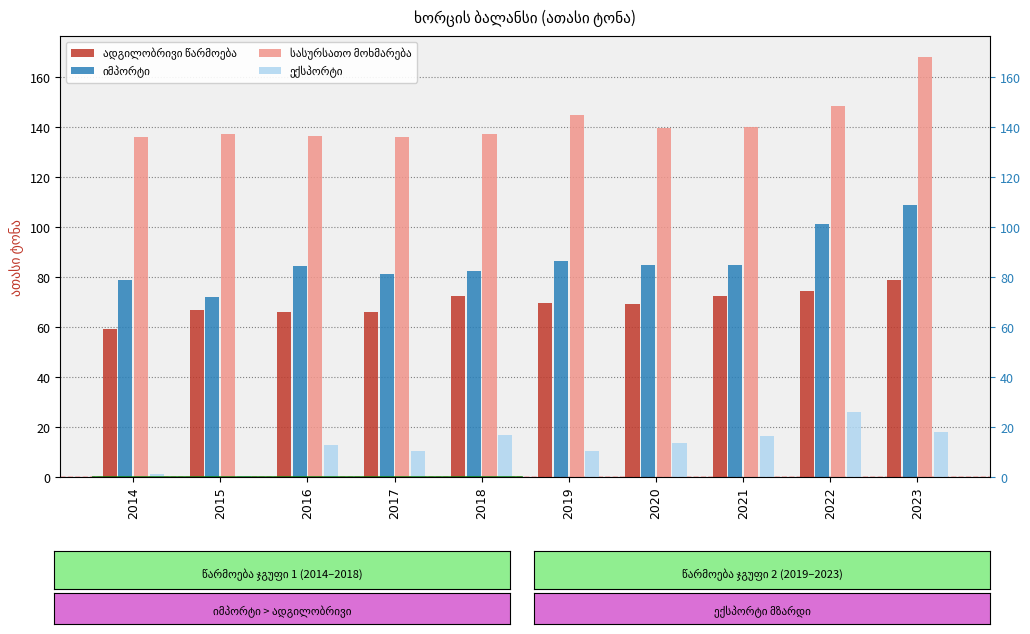

Which has a higher value, 2022 or 2020?

2022